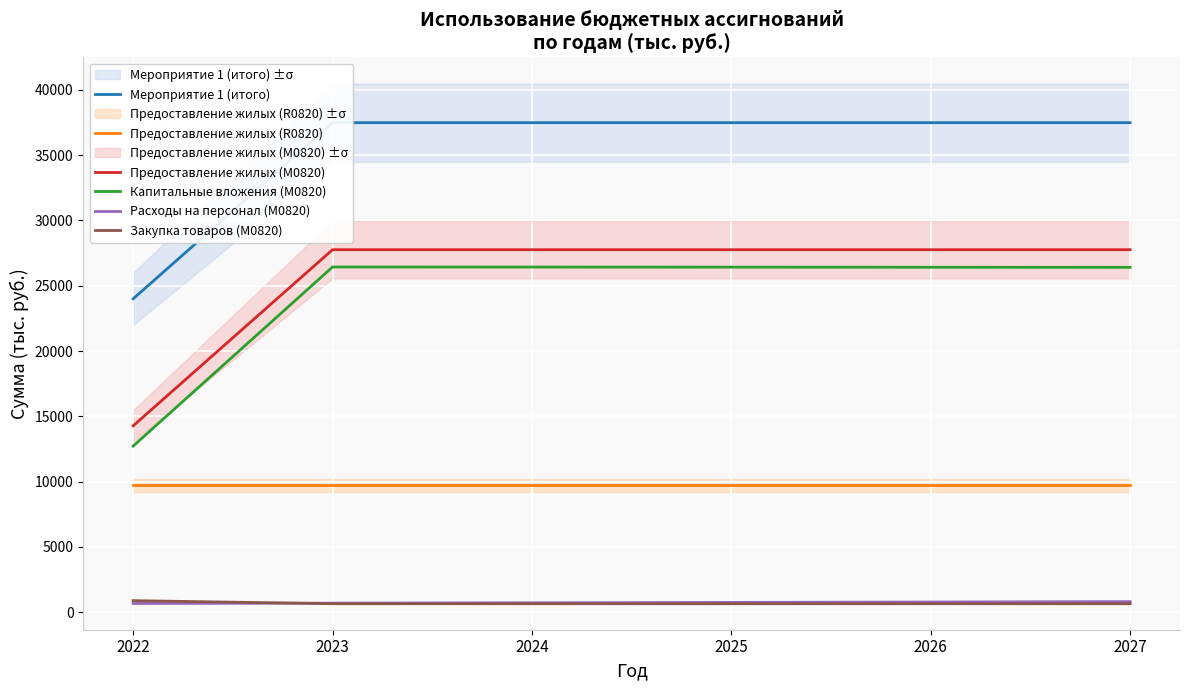

Between 2022 and 2023, which series saw the biggest shift?

Капитальные вложения (М0820)